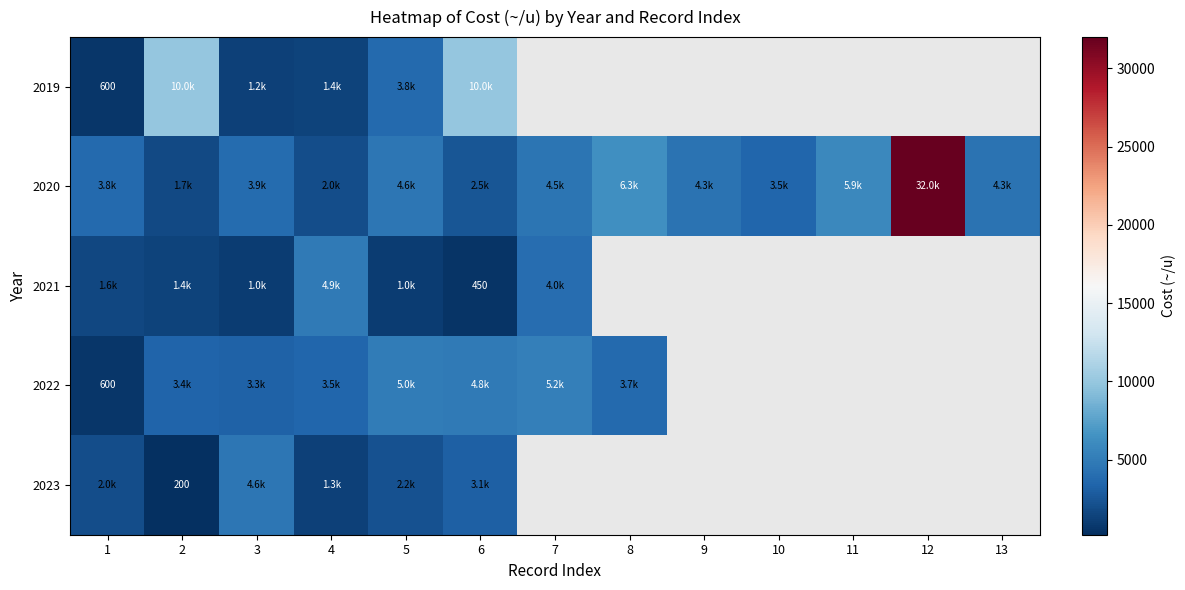

True or false: 2021 has a value of 450 at 6.

True